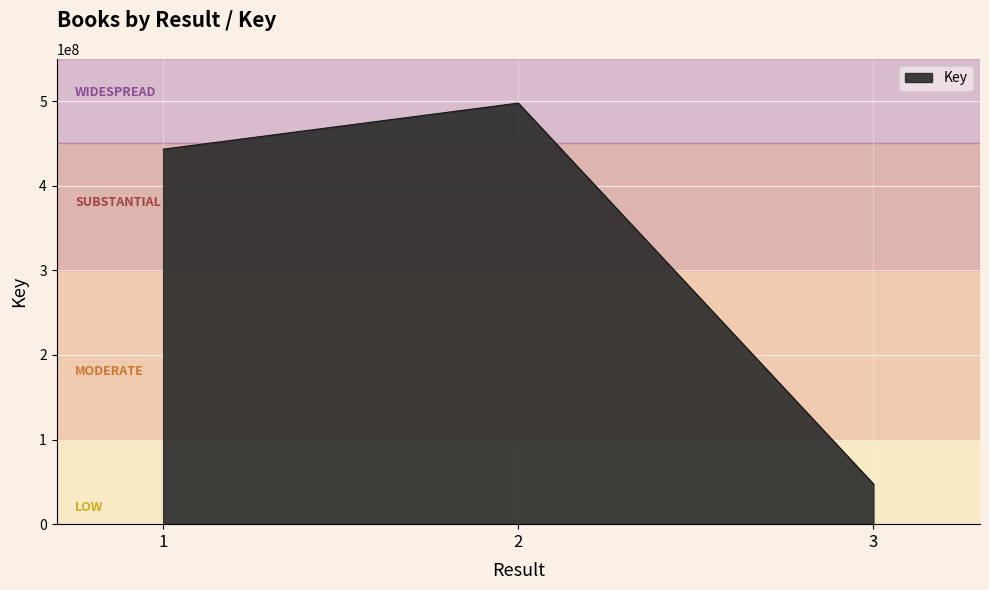

What is the minimum value shown in the chart?

47506689